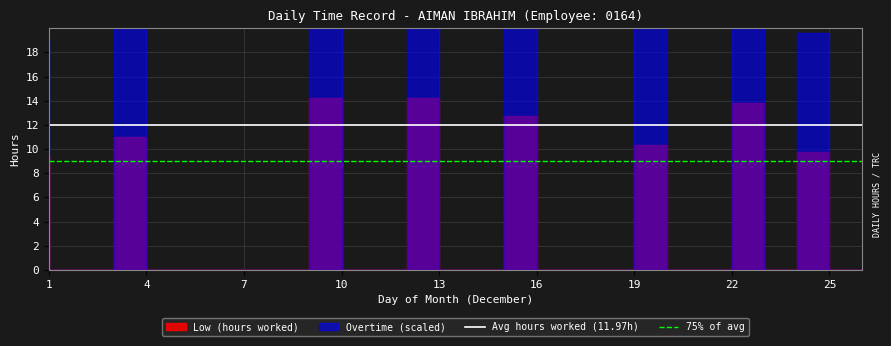

The 75% of avg series shows 13.7 at 4. True or false?

False